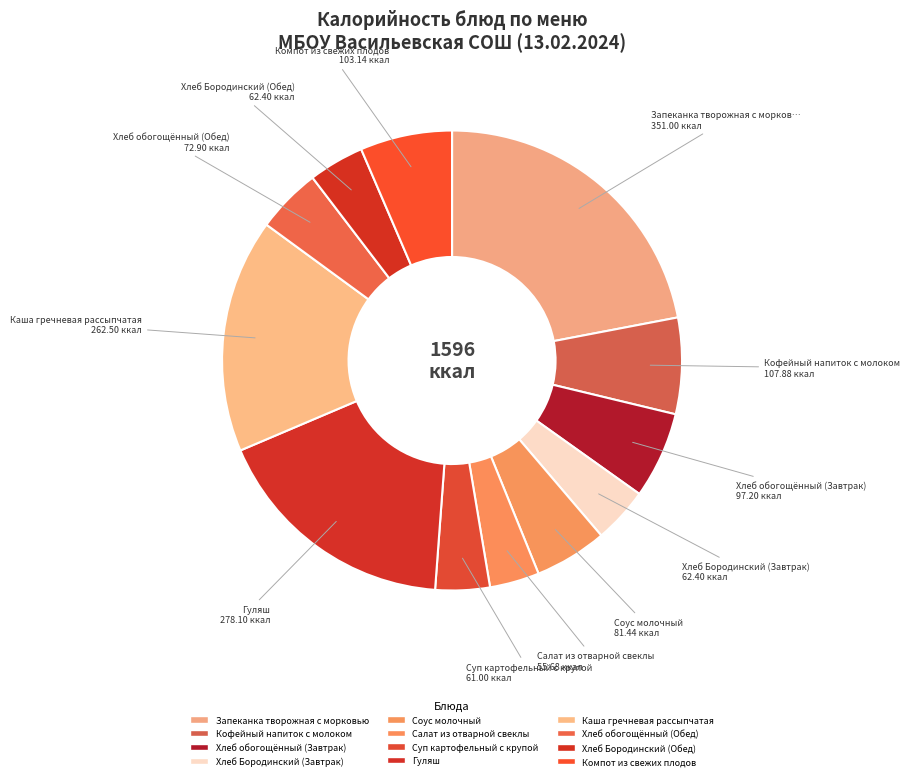

To the nearest percent, what portion does Хлеб обогощённый (Обед) represent?

5%